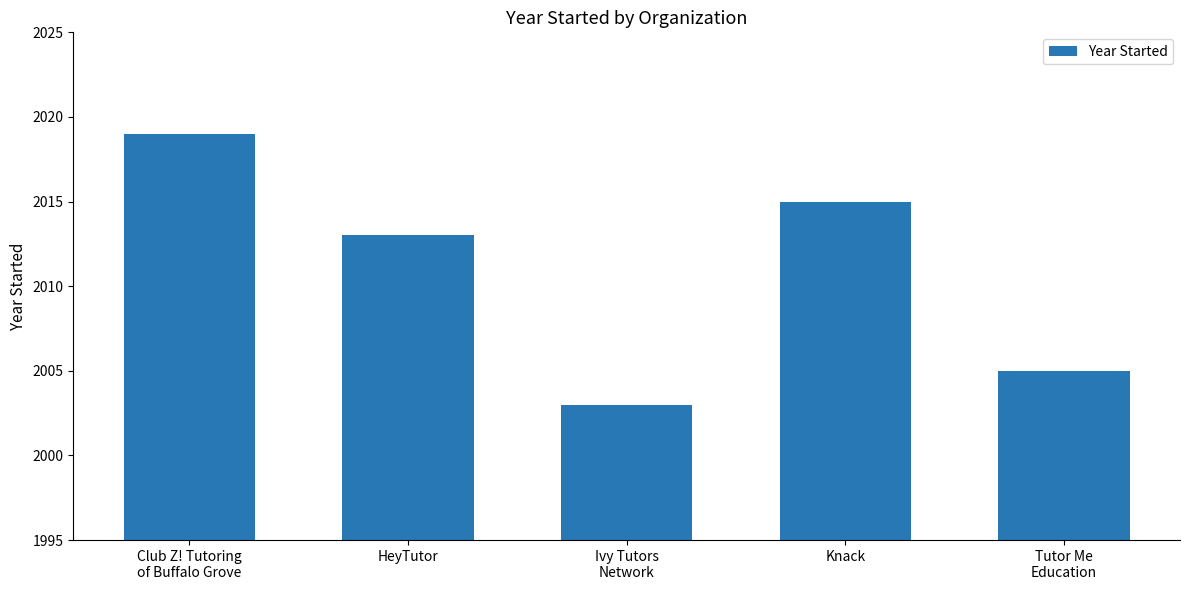

What is the greatest value displayed?

2019